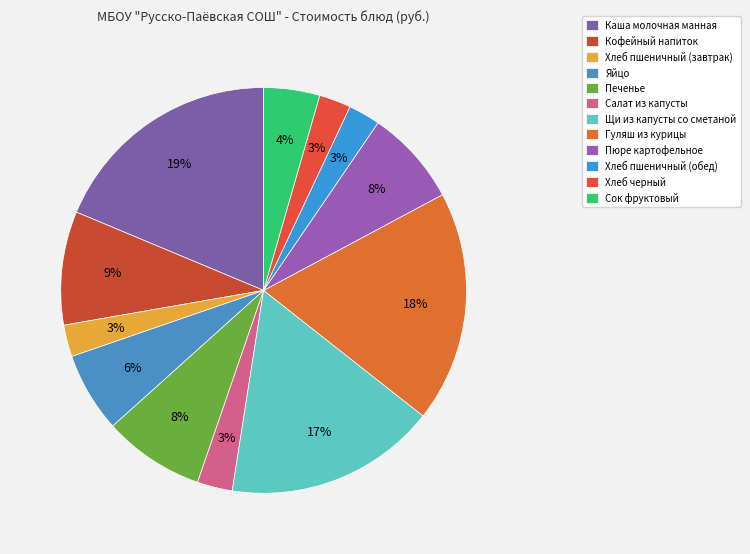

How many slices are in this pie chart?

12